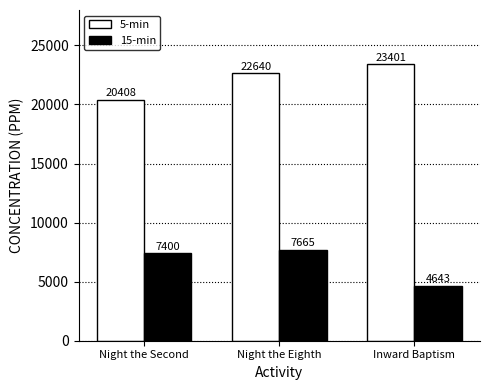

Which series has the largest range (max minus min)?

15-min